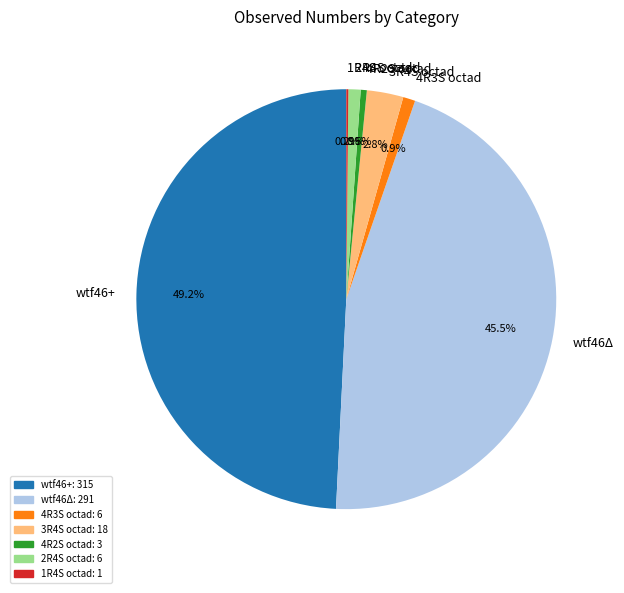

Which category has the biggest portion of the pie?

wtf46+